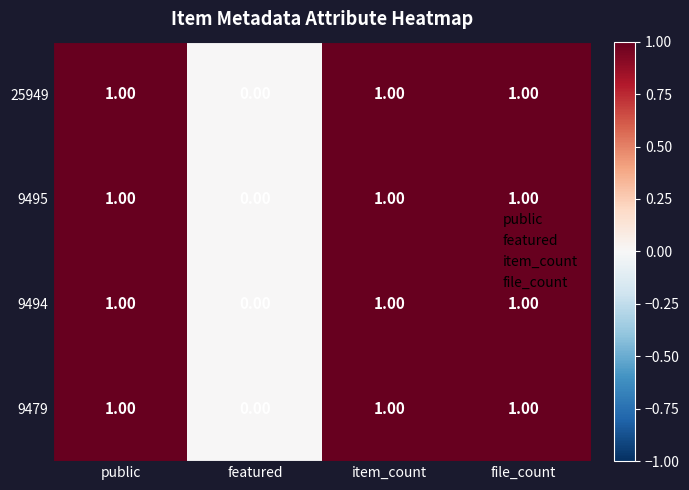

How many distinct data groups are displayed?

4